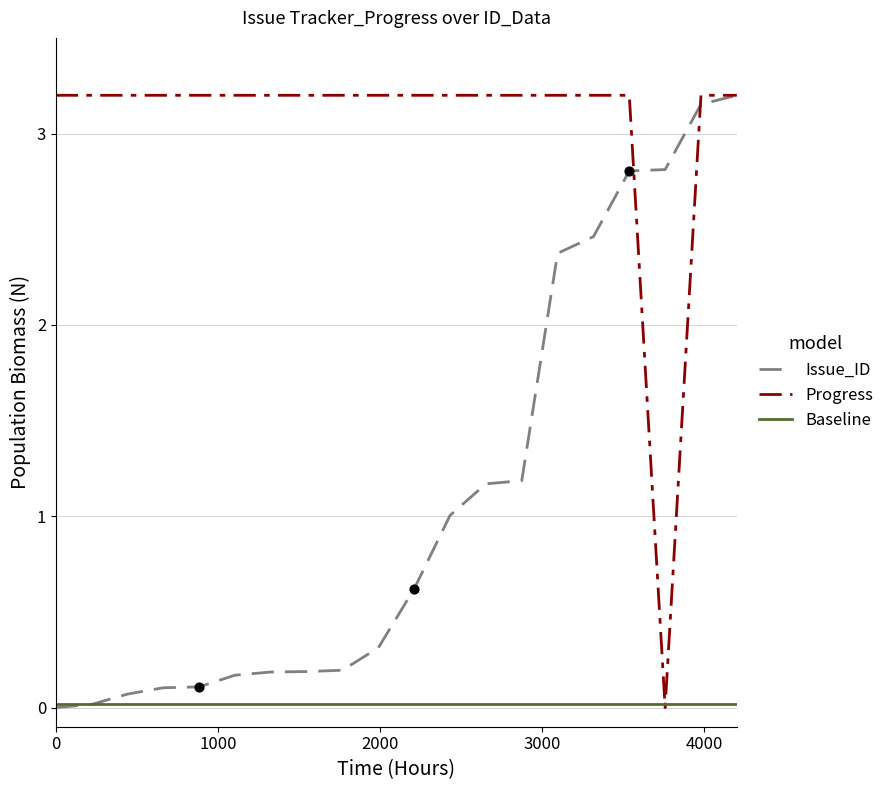

List the series in order of their overall mean, highest first.

Progress, Issue_ID, Baseline